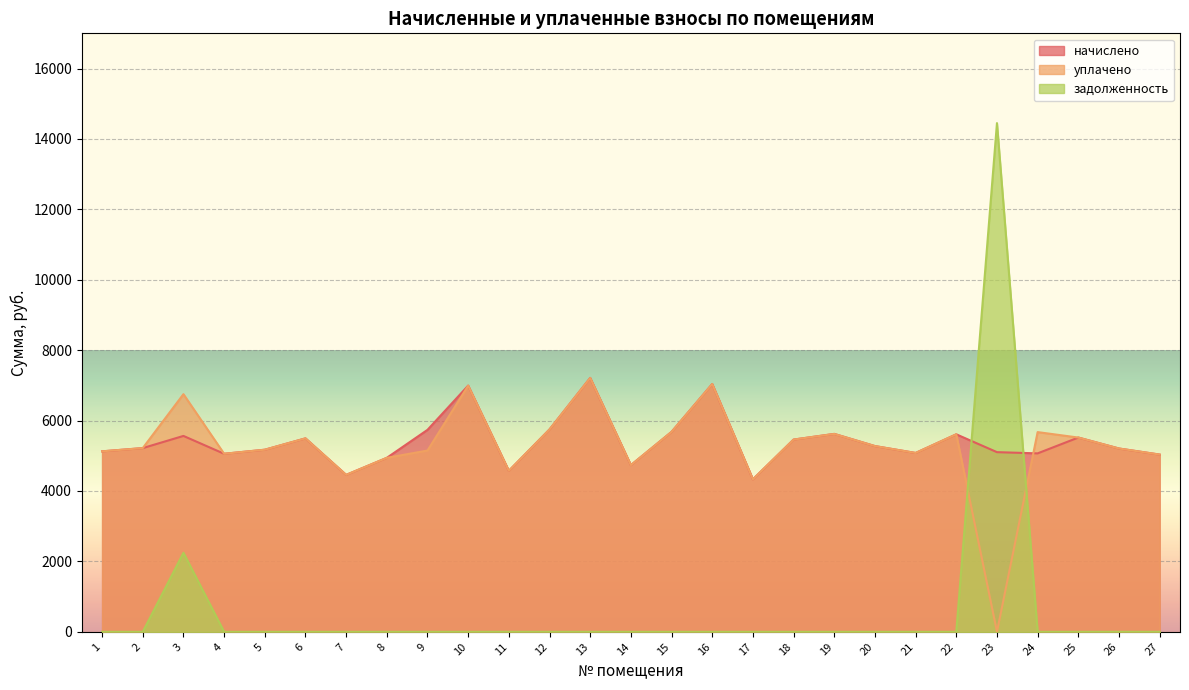

Reading right to left, list all the values displayed in this chart.

начислено: 5034.2	5207.0	5518.1	5068.8	5103.4	5610.2	5080.3	5276.2	5621.9	5460.5	4331.5	7038.7	5679.4	4734.7	7211.5	5748.5	4573.4	6992.6	5737.0	4942.1	4457.8	5495.0	5172.5	5057.3	5564.2	5218.6	5126.4
уплачено: 5034.2	5207.0	5518.1	5672.8	0.0	5610.2	5080.3	5276.2	5620.9	5460.5	4331.5	7038.7	5679.4	4734.7	7211.6	5748.5	4573.4	6992.6	5149.3	4942.1	4457.8	5495.0	5172.5	5057.3	6750.1	5218.6	5126.4
задолженность: 0.0	0.0	0.0	0.0	14450.0	0.0	0.0	0.0	0.0	0.0	0.0	0.0	0.0	0.0	0.0	0.0	0.0	0.0	0.0	0.0	0.0	0.0	0.0	0.0	2245.8	0.0	0.0